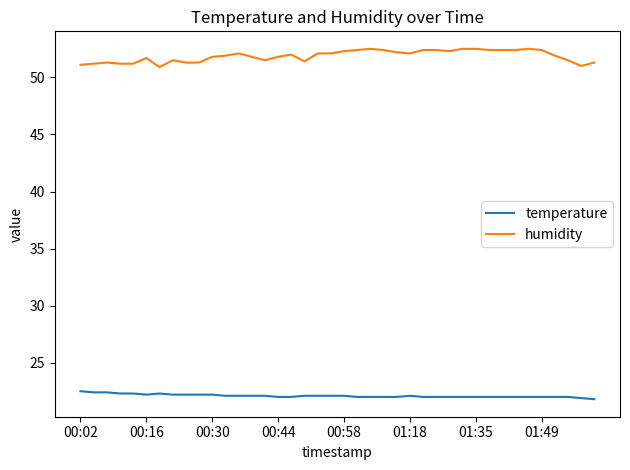

Rank the series by their maximum value, from lowest to highest.

temperature, humidity